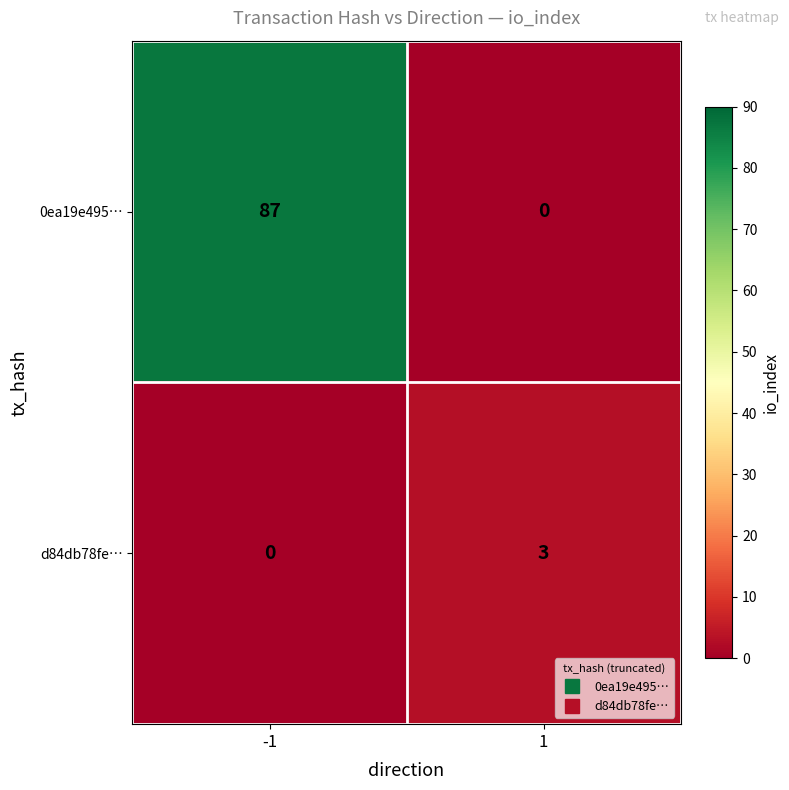

Which series has the largest range (max minus min)?

0ea19e495…